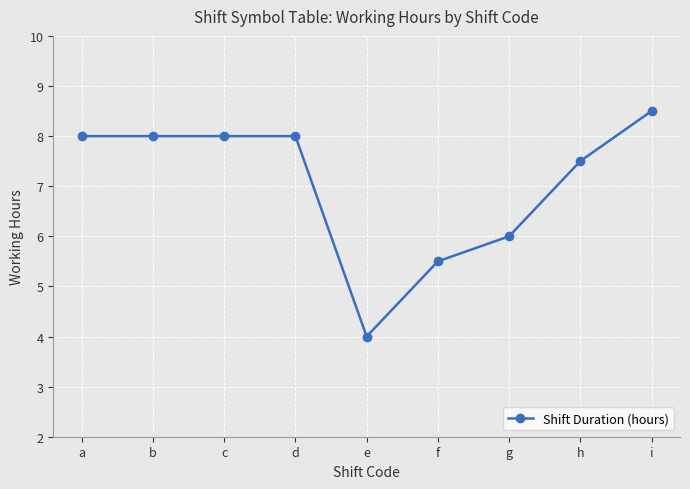

How many lines are shown in the chart?

1